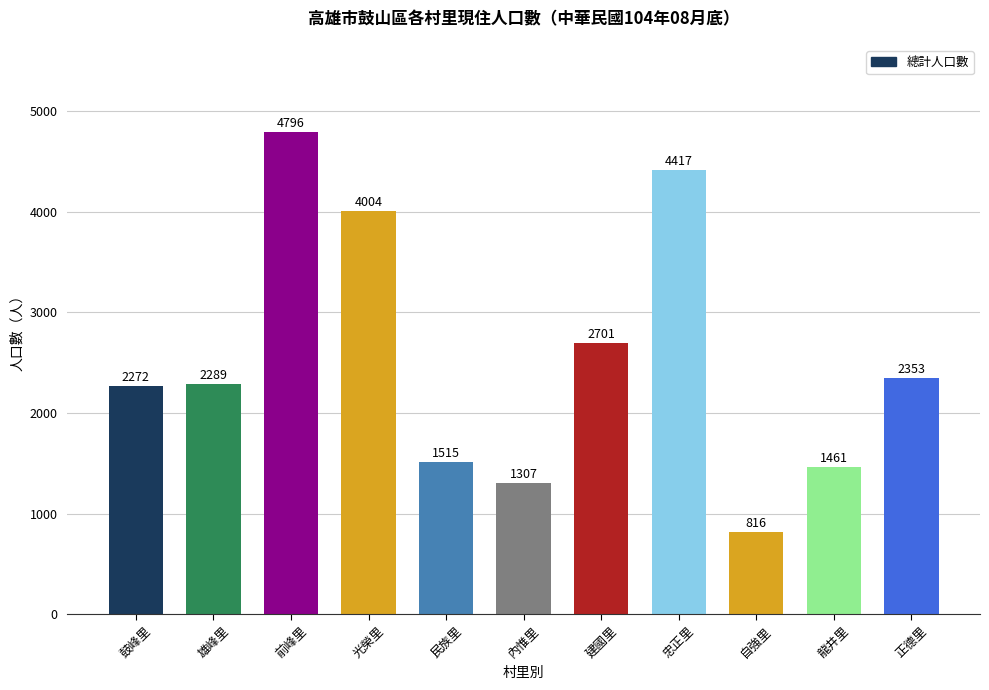

At which category does the chart reach its minimum across all series?

自強里